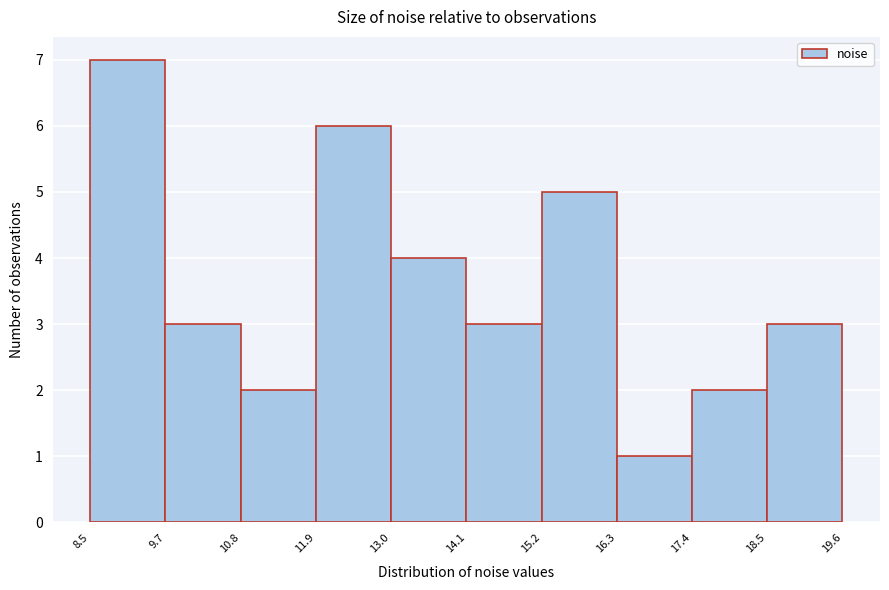

Reading left to right, transcribe this chart: for each bar, give the range it covers on the x-axis and its height. The values are not printed on the chart, so give them approximately, as read against the axis.

8.5 to 9.7: 7
9.7 to 10.8: 3
10.8 to 11.9: 2
11.9 to 13.0: 6
13.0 to 14.1: 4
14.1 to 15.2: 3
15.2 to 16.3: 5
16.3 to 17.4: 1
17.4 to 18.5: 2
18.5 to 19.6: 3